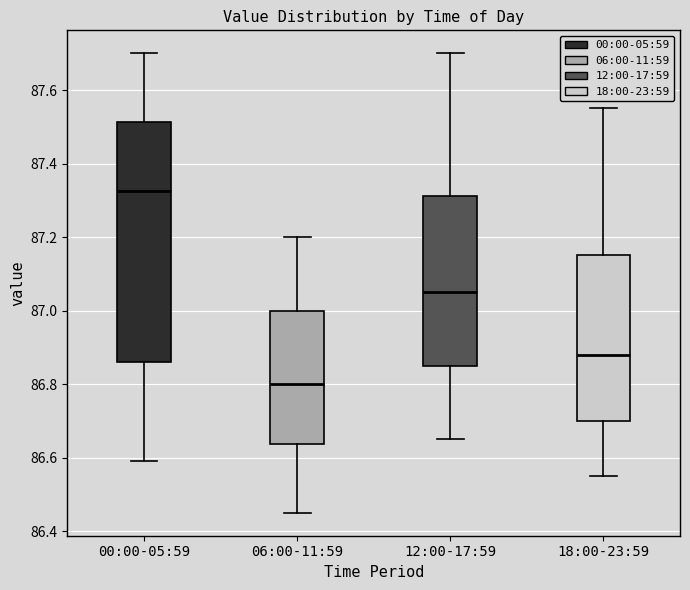

Comparing the boxes themselves (not the whiskers), which one is the tallest?

00:00-05:59